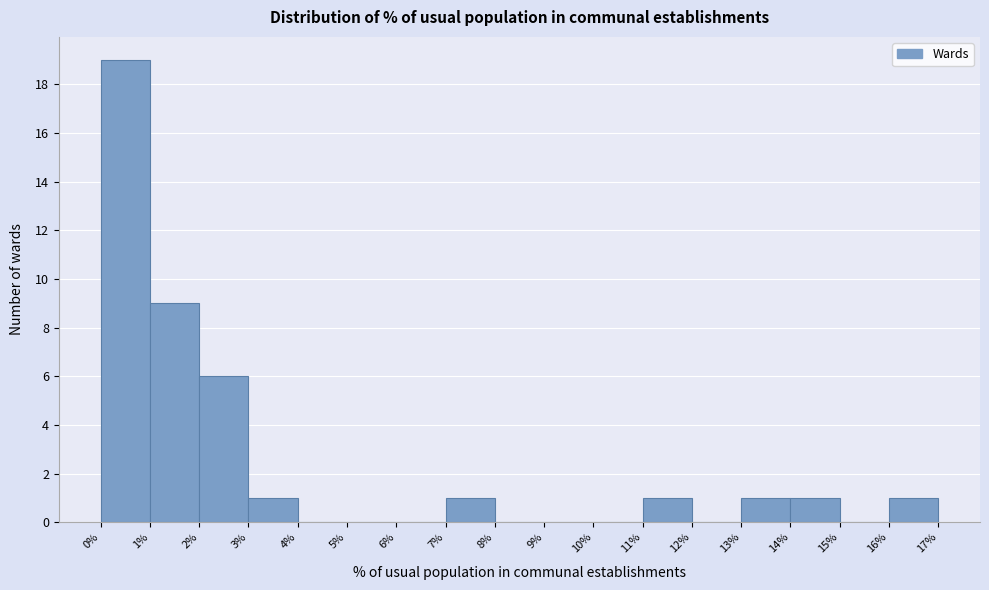

Reading left to right, list every bar in this chart as the range it spans on the x-axis followed by its height. The values are not printed on the chart, so give them approximately, as read against the axis.

0% to 1%: 19
1% to 2%: 9
2% to 3%: 6
3% to 4%: 1
4% to 5%: 0
5% to 6%: 0
6% to 7%: 0
7% to 8%: 1
8% to 9%: 0
9% to 10%: 0
10% to 11%: 0
11% to 12%: 1
12% to 13%: 0
13% to 14%: 1
14% to 15%: 1
15% to 16%: 0
16% to 17%: 1